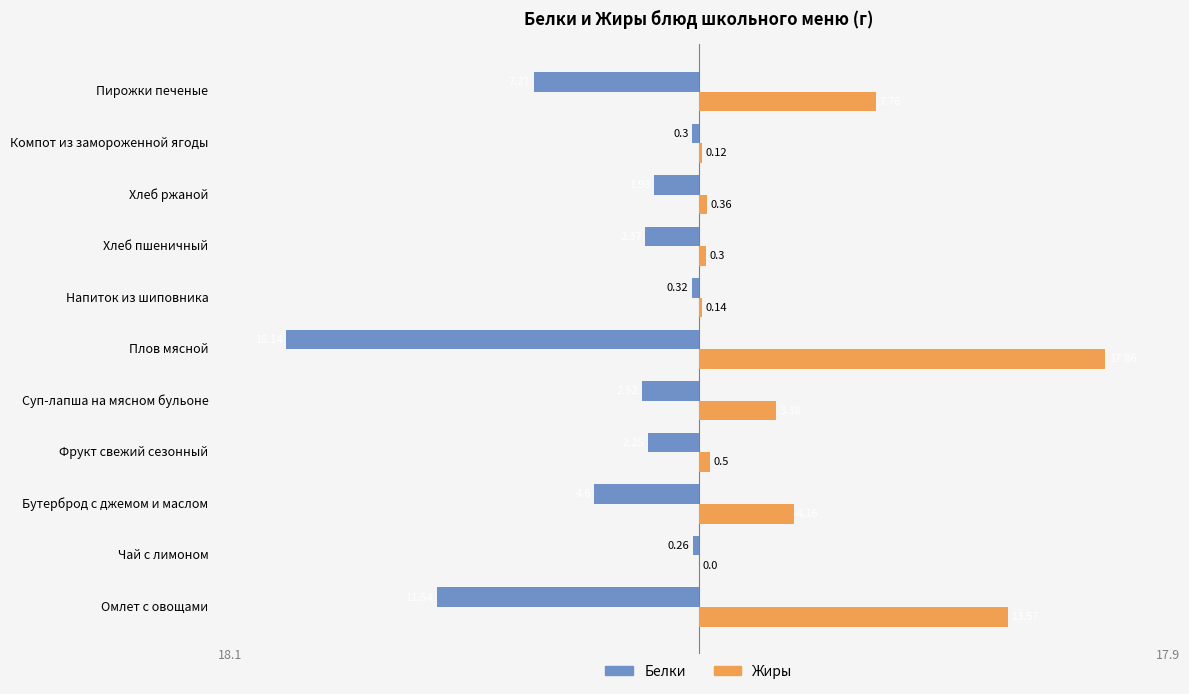

Which series has the widest spread of values?

Белки